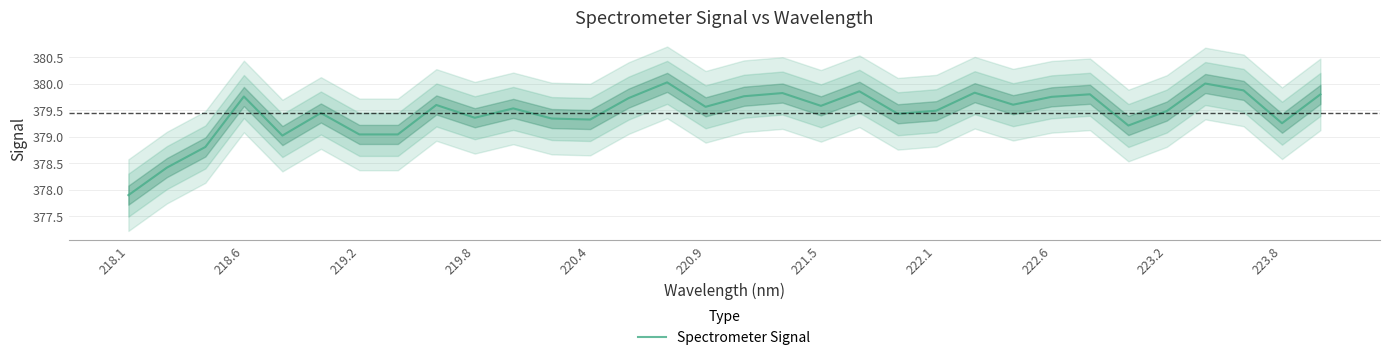

How many interior local peaks (higher than both neighbors) does the data have?

10